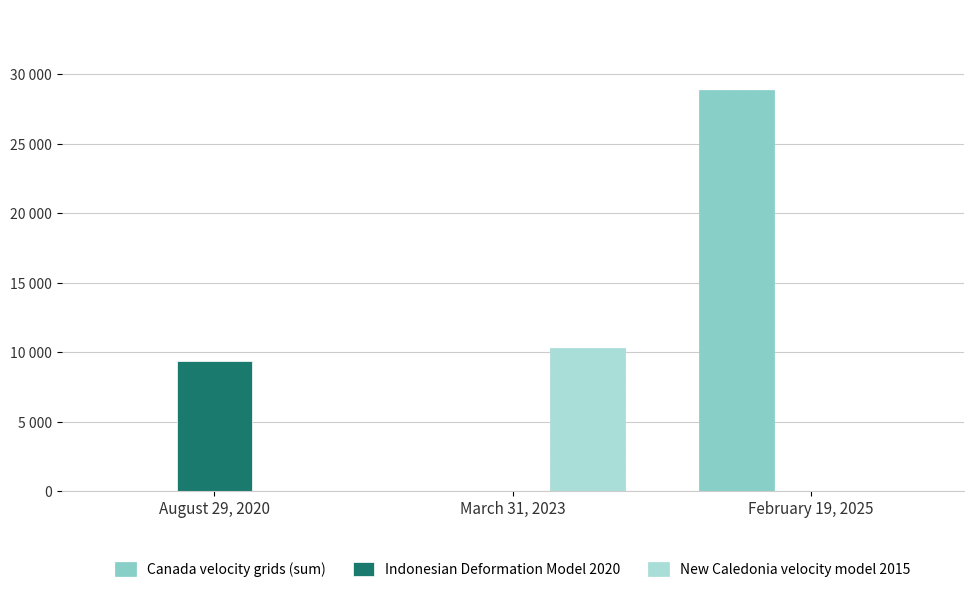

What are all the series names shown in the legend?

Canada velocity grids (sum), Indonesian Deformation Model 2020, New Caledonia velocity model 2015